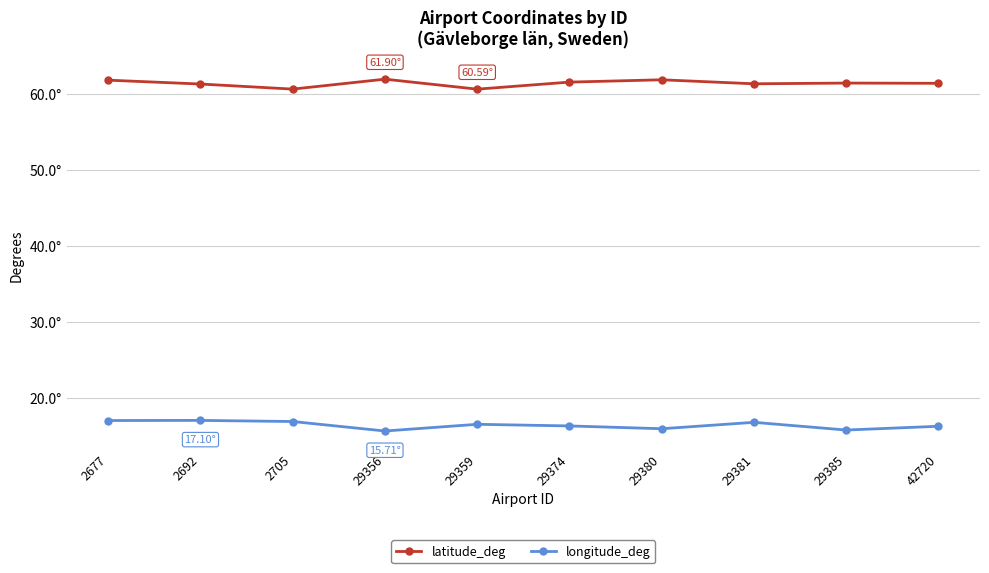

What is the average value of the latitude_deg series?

61.3